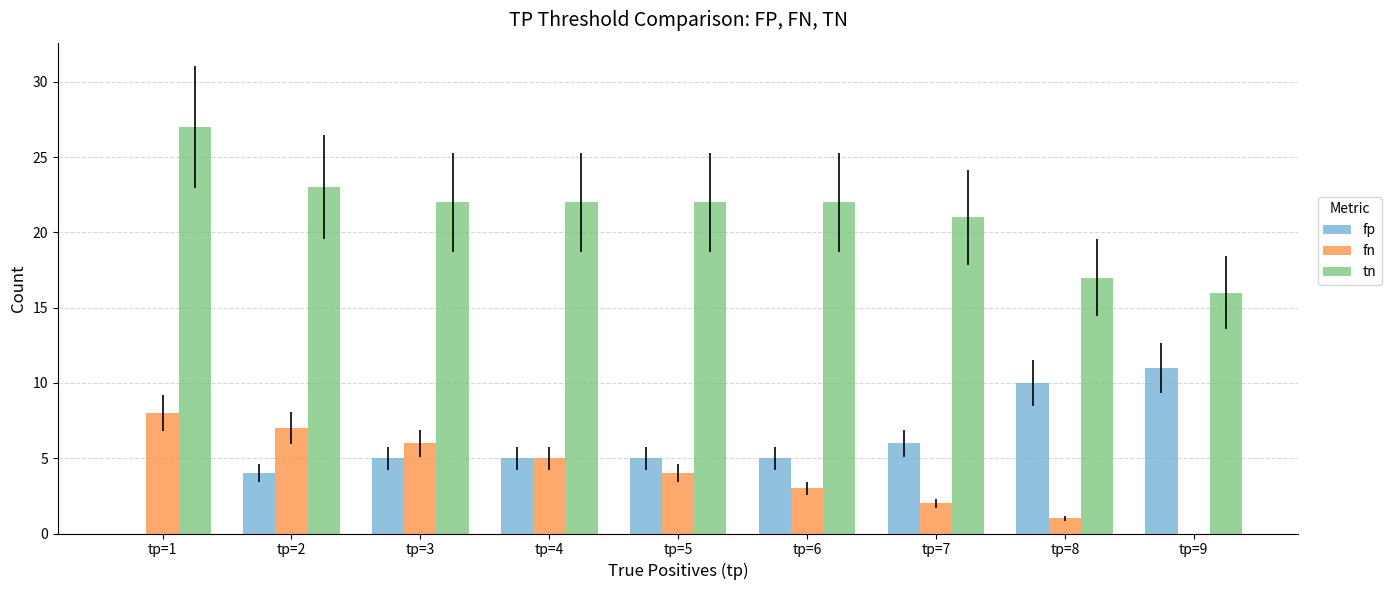

How many series are shown in this chart?

3